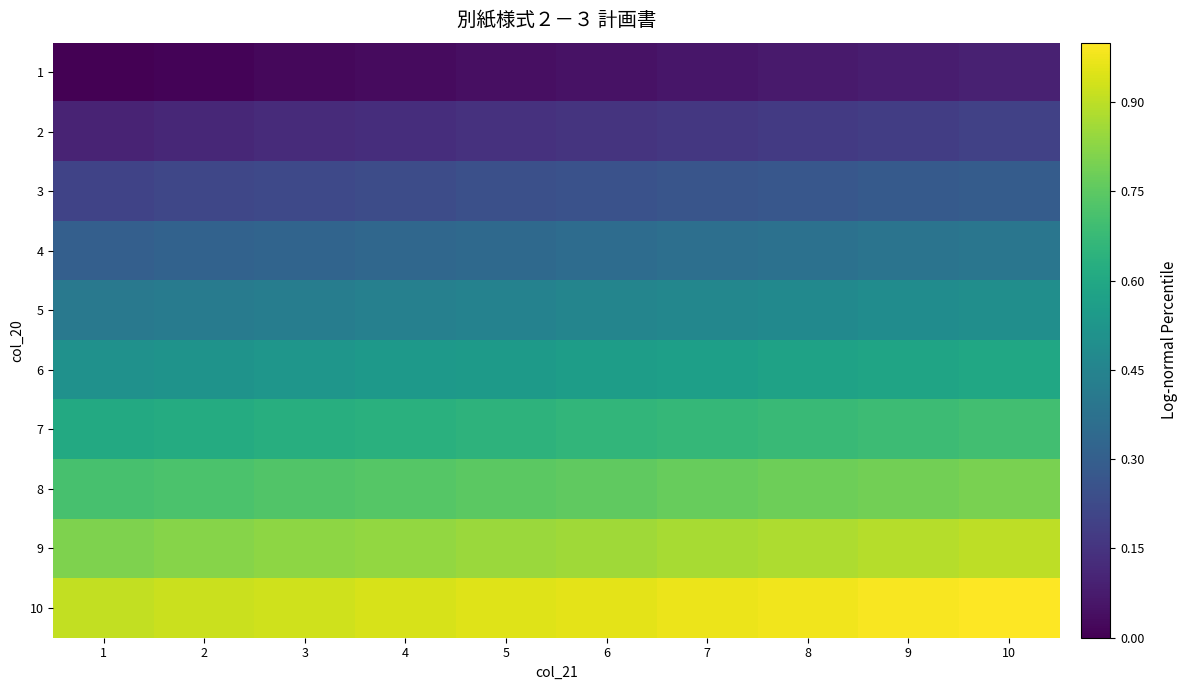

At which category does the chart reach its peak across all series?

10